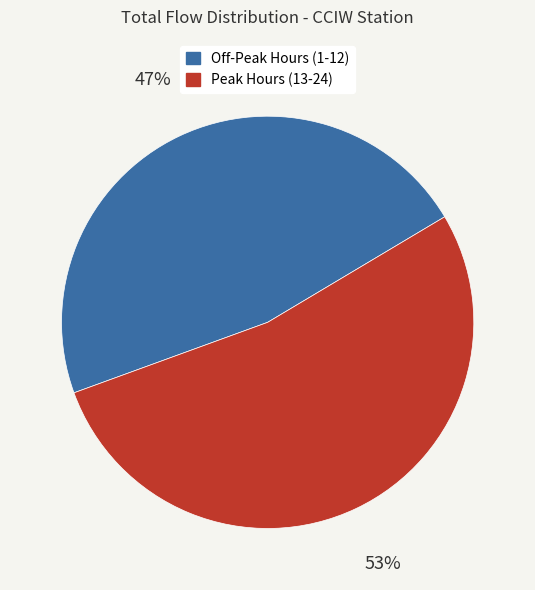

How many slices are in this pie chart?

2